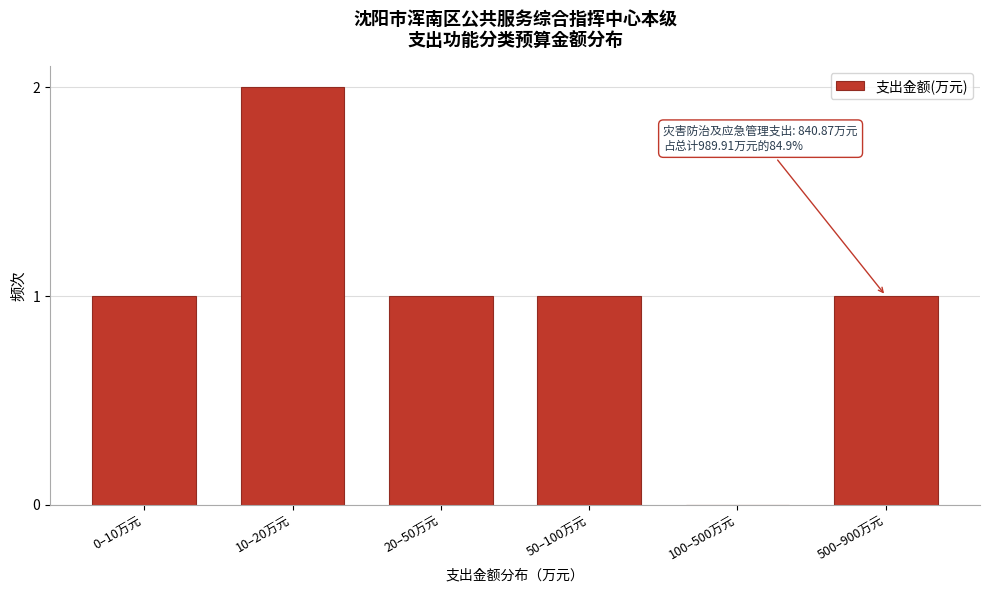

Reading left to right, extract all data points from this chart.

0–10万元=1	10–20万元=2	20–50万元=1	50–100万元=1	100–500万元=0	500–900万元=1